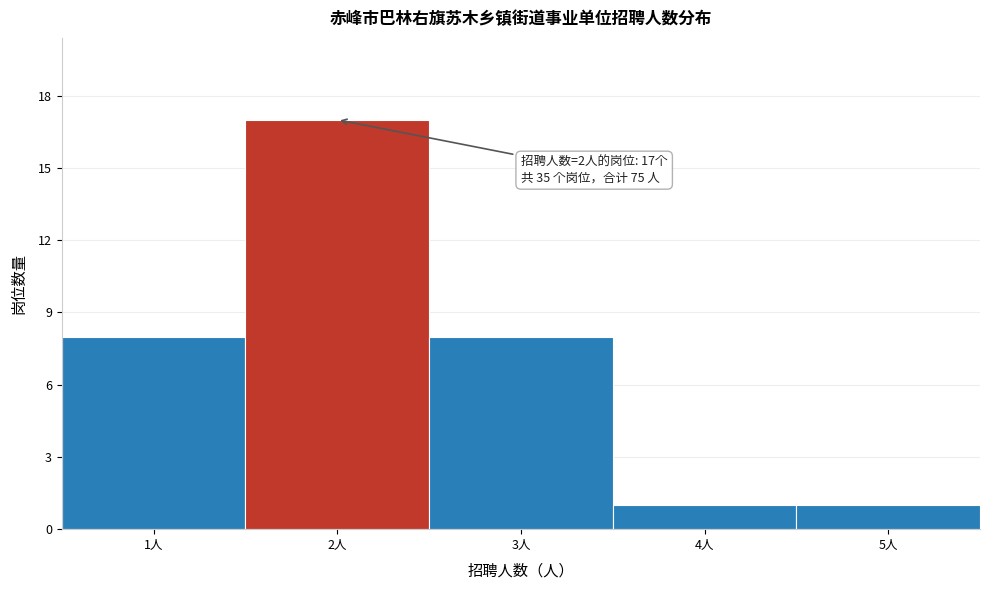

Reading right to left, list all the values displayed in this chart.

5人=1	4人=1	3人=8	2人=17	1人=8